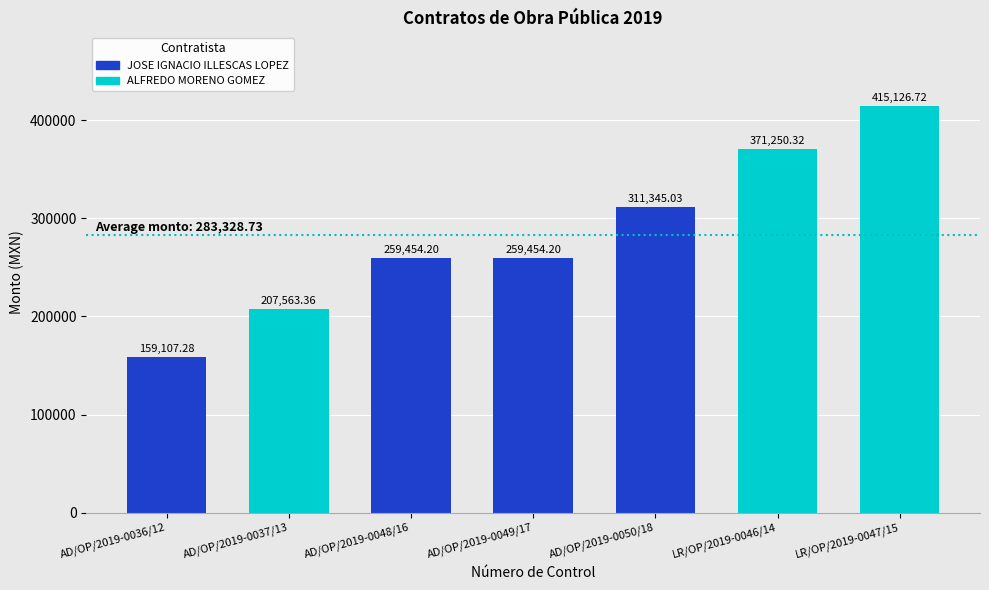

What position from the left is AD/OP/2019-0049/17?

4